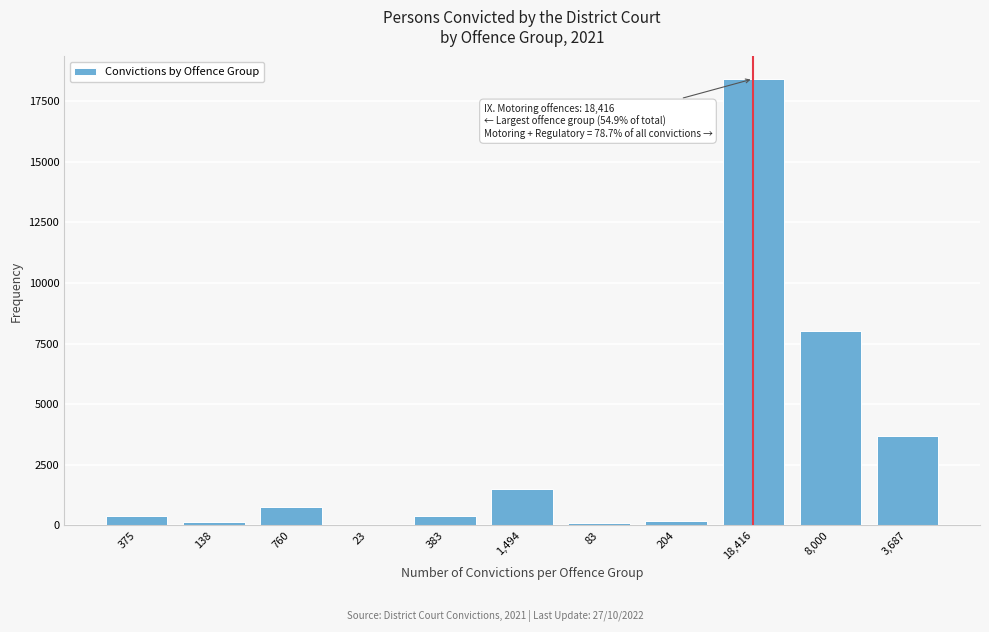

True or false: the data shows 1720 at 3,687.

False